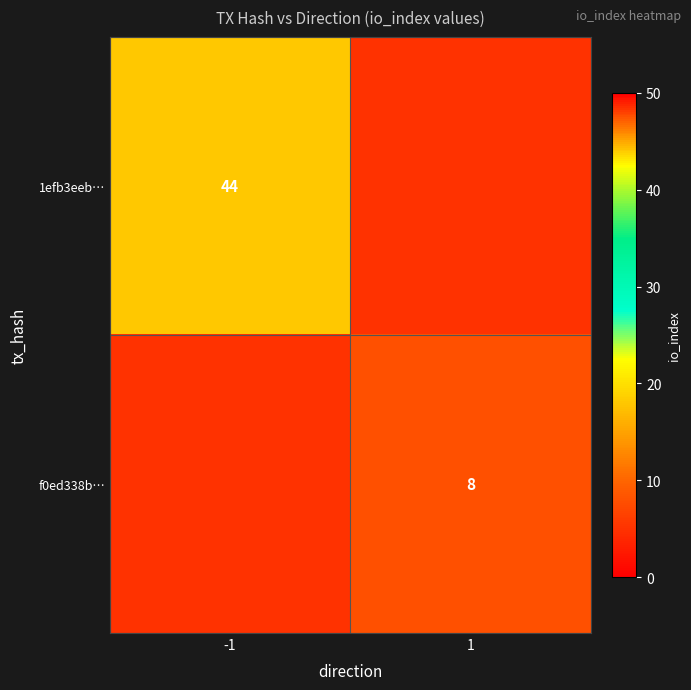

The 1efb3eeb… series shows 44 at -1. True or false?

True